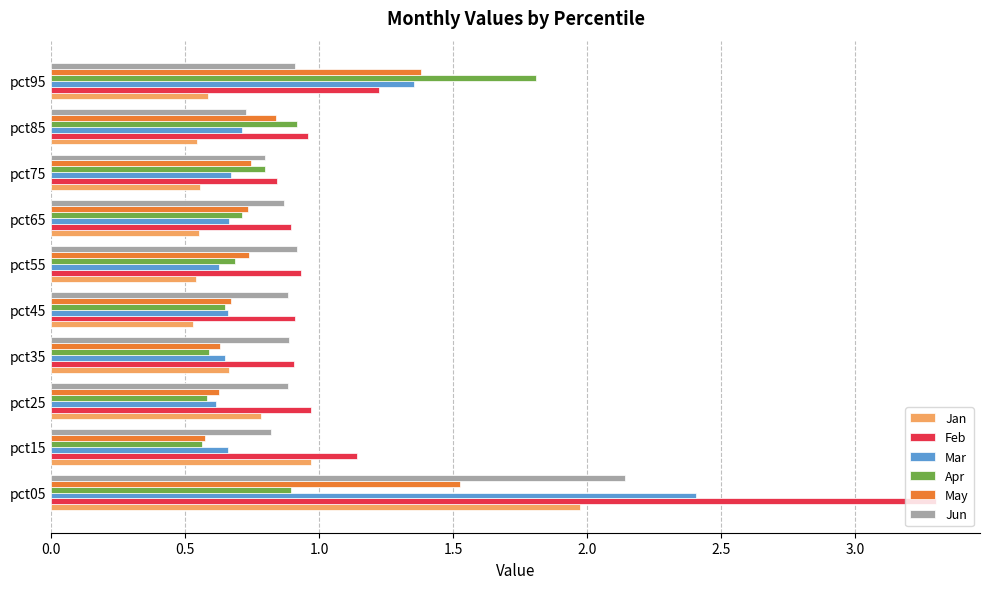

Which series has the largest range (max minus min)?

Feb